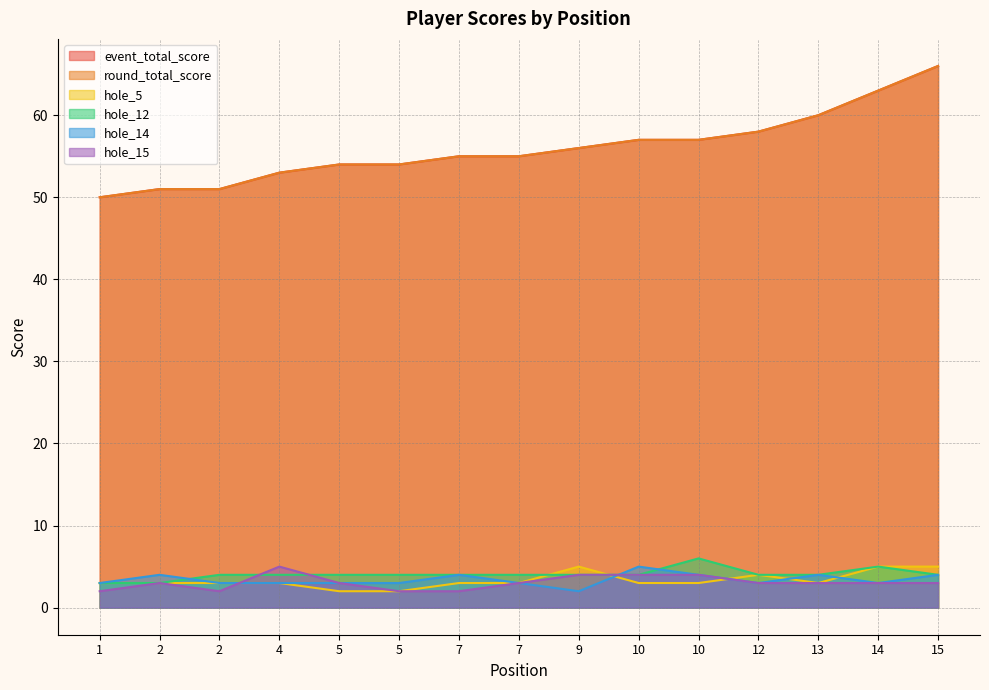

What is the total value across all series at 1?

111